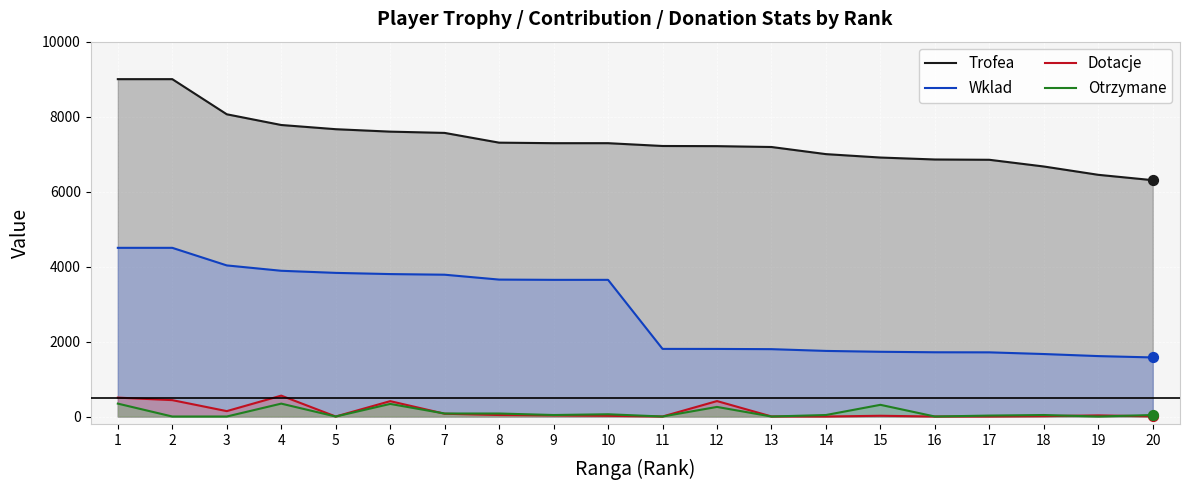

Is the value of Otrzymane at 7 greater than the value of Trofea at 16?

No